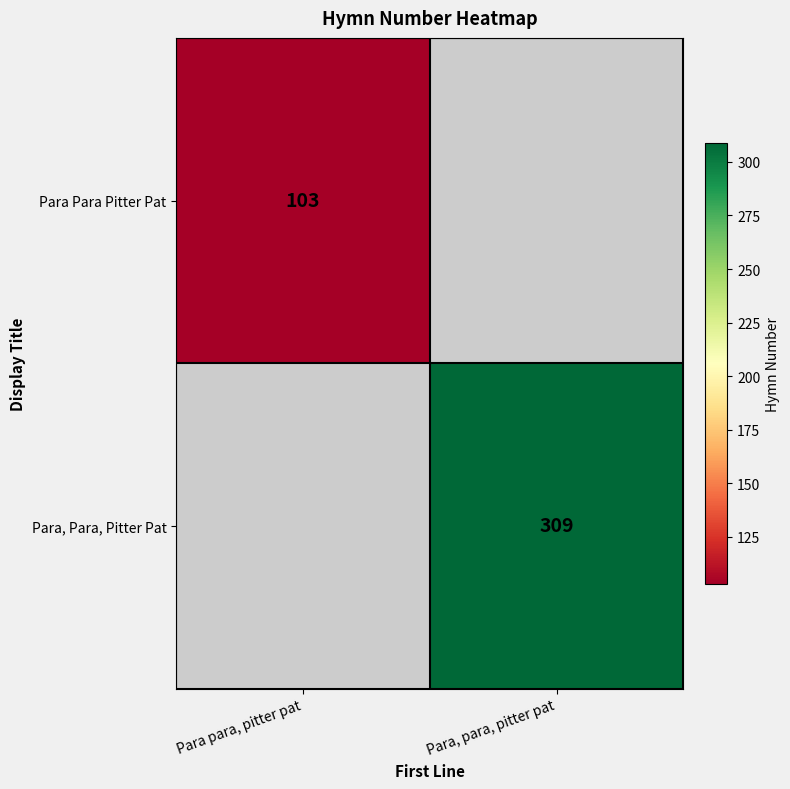

The value of Para, Para, Pitter Pat at Para, para, pitter pat is 453. True or false?

False